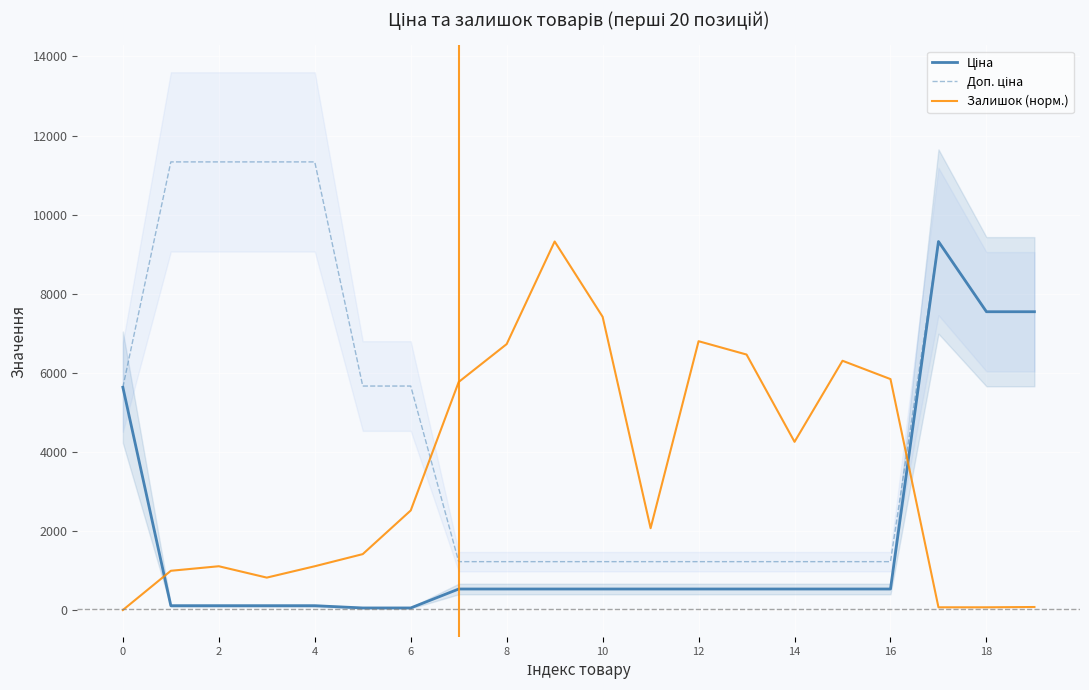

At which category is the sum across all series the highest?

17